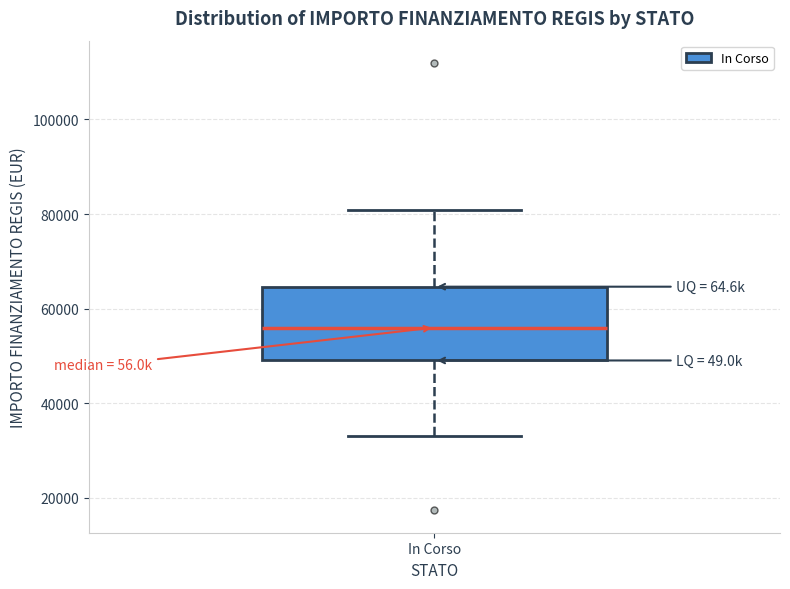

Where does the median line of the box for In Corso sit on the y-axis? The values are not printed on the chart, so give them approximately, as read against the axis.

56000